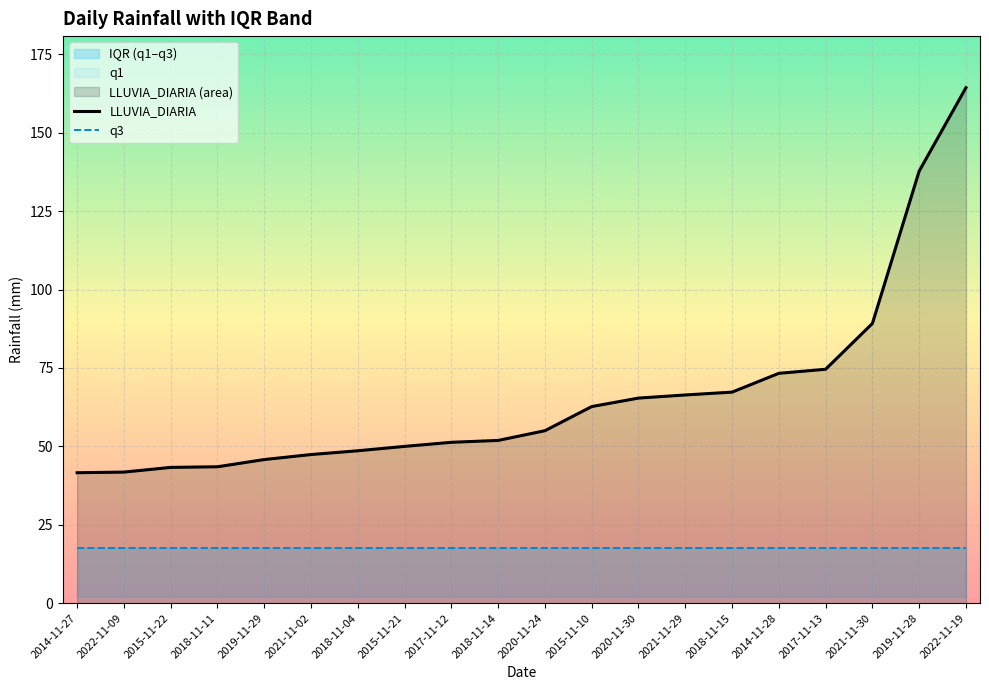

True or false: q3 has a value of 29.8 at 2019-11-29.

False